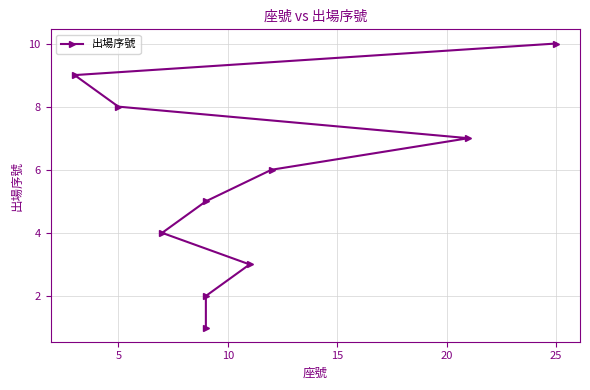

True or false: the data shows 4 at 30.

False